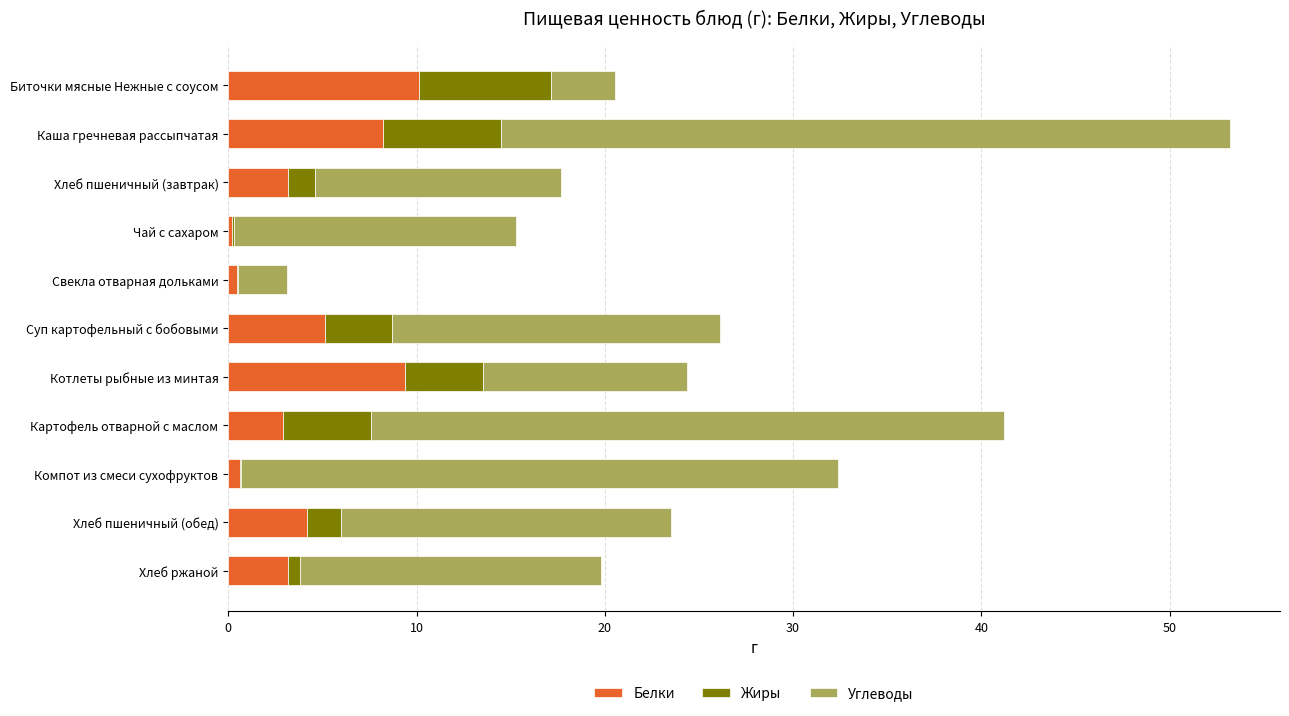

What is the maximum value for Белки?

10.2